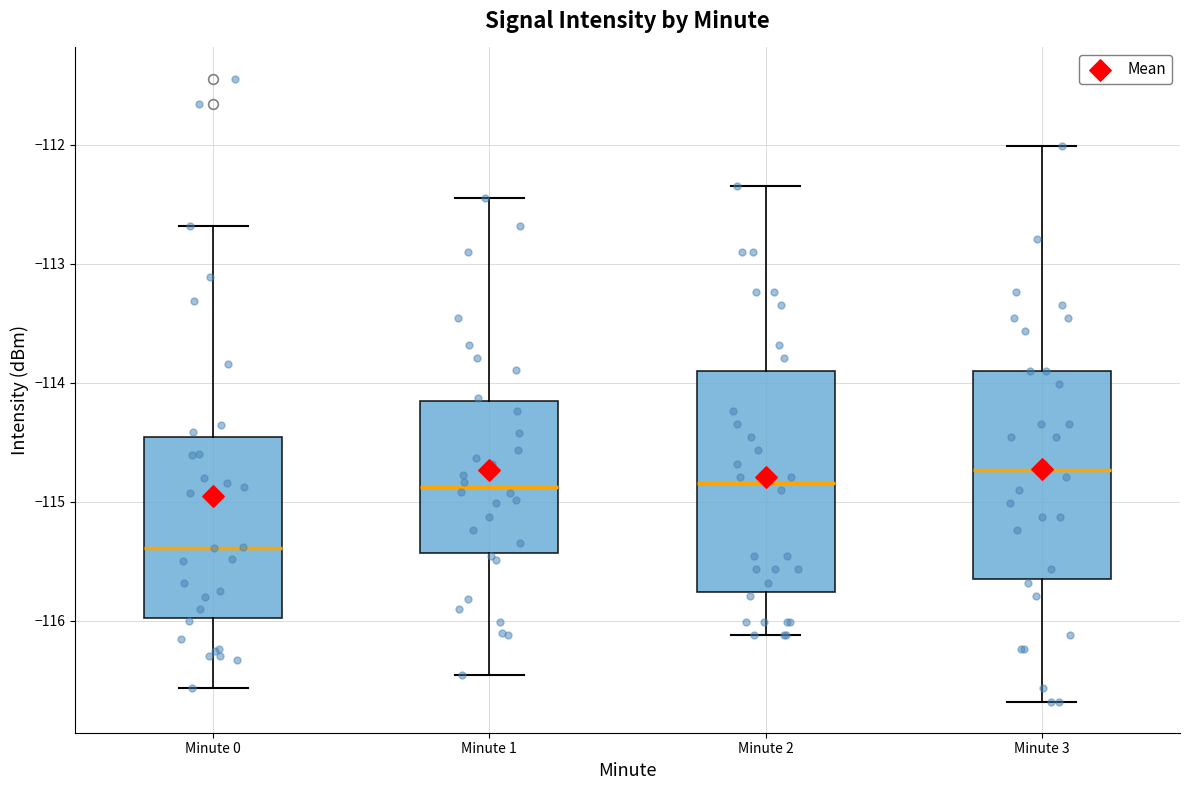

Which box is the tallest, from its lower edge to its upper edge?

Minute 2